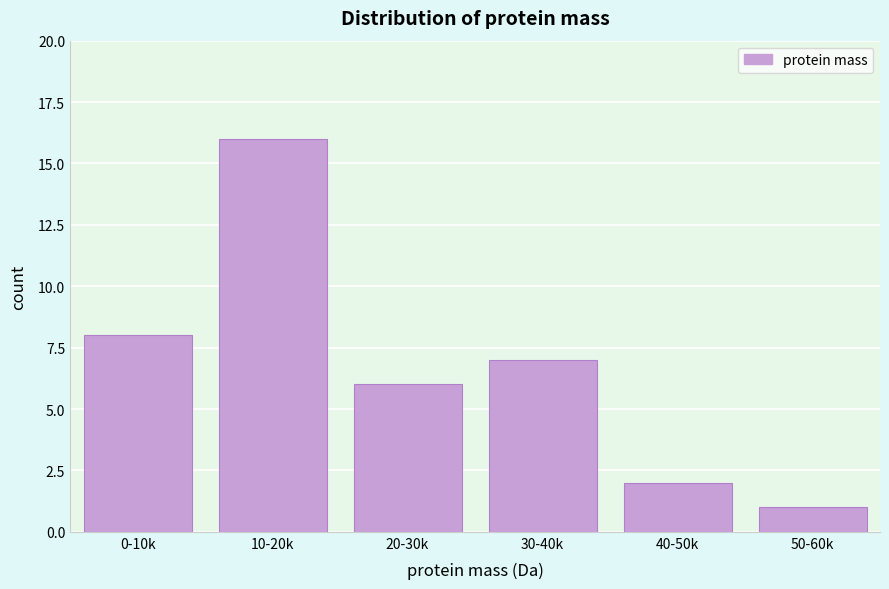

Reading left to right, extract all data points from this chart.

8	16	6	7	2	1